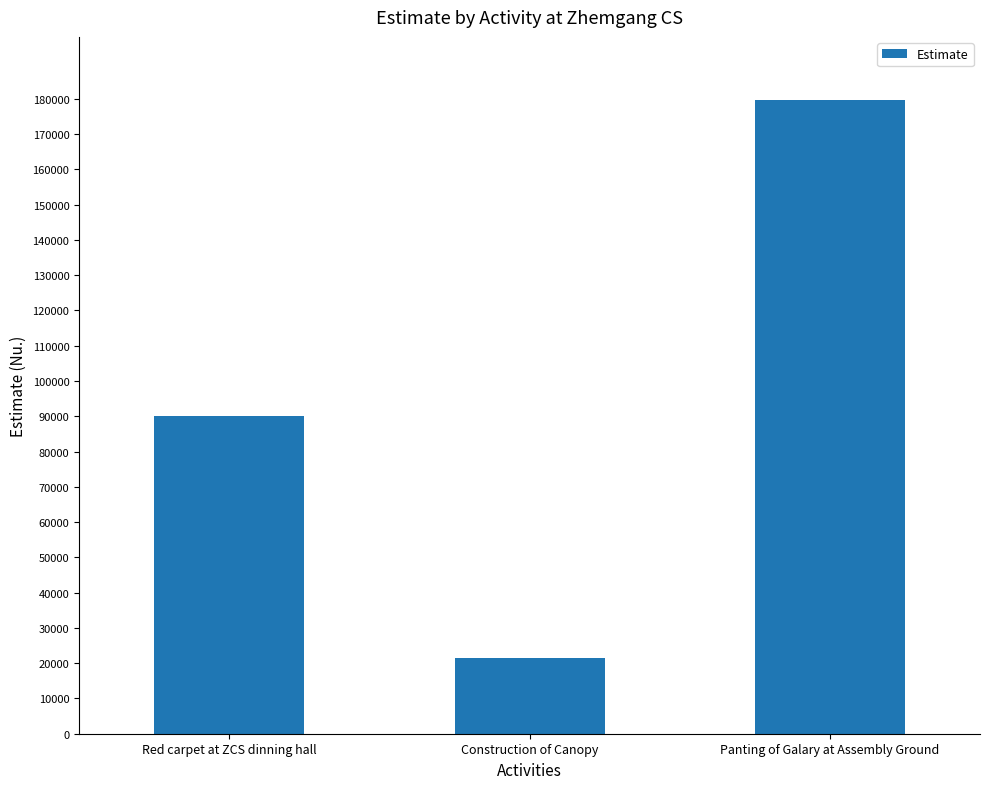

How many bars are there in total?

3